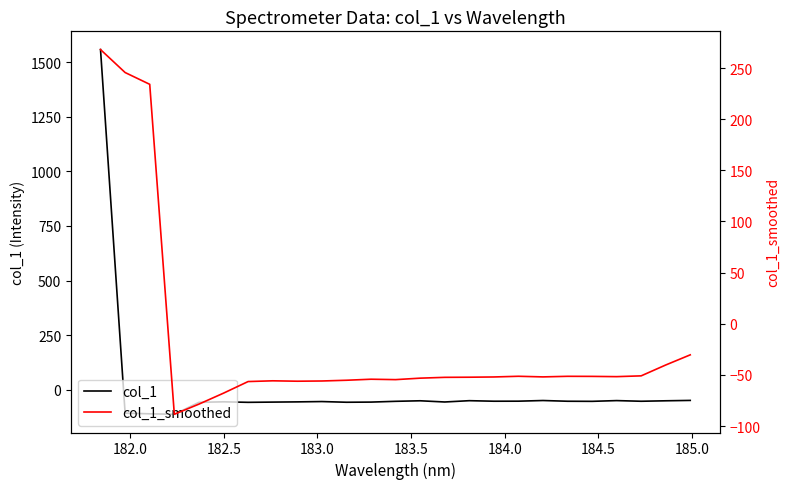

What is the minimum value for col_1?

-112.2